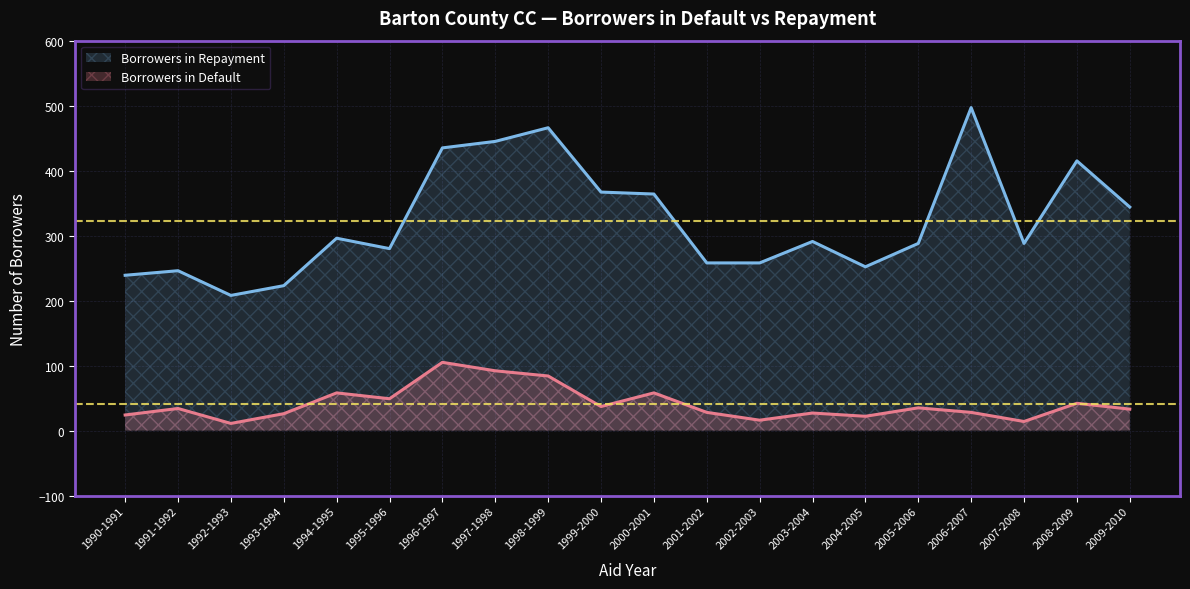

Reading right to left, list all the values displayed in this chart.

Borrowers in Default: 33	42	14	28	35	22	27	16	28	58	37	84	92	105	49	58	26	11	34	24
Borrowers in Repayment: 344	415	288	497	288	252	291	258	258	364	367	466	445	435	280	296	223	208	246	239